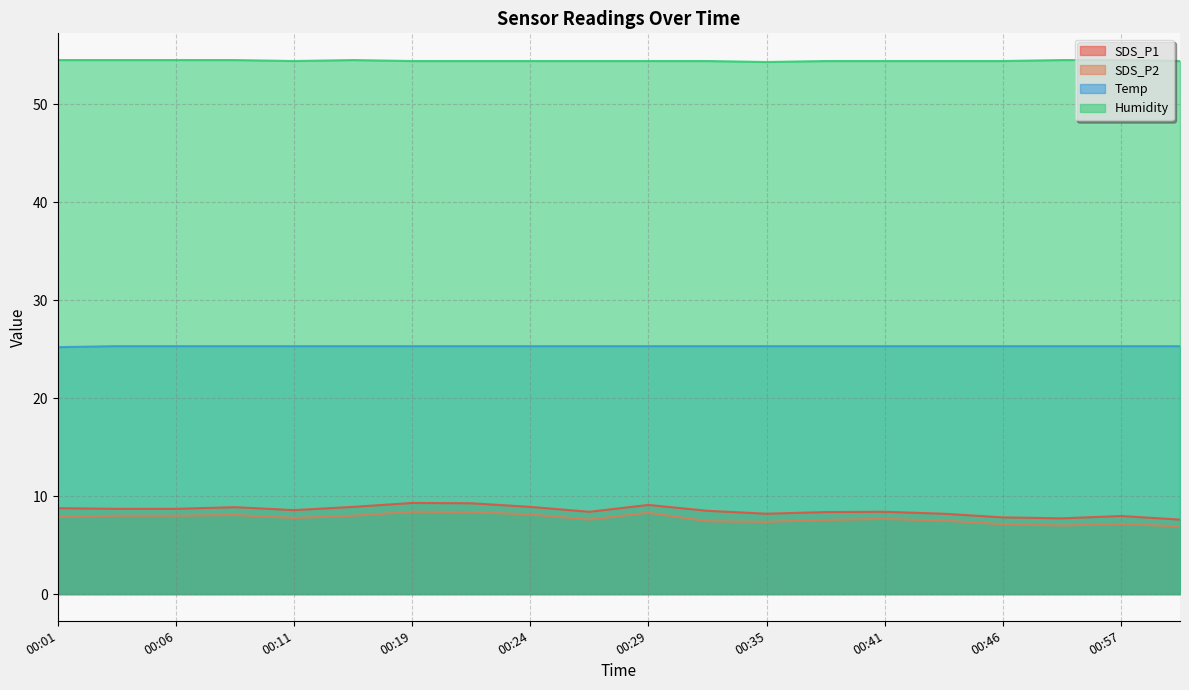

The Humidity series shows 54.4 at 00:24. True or false?

True